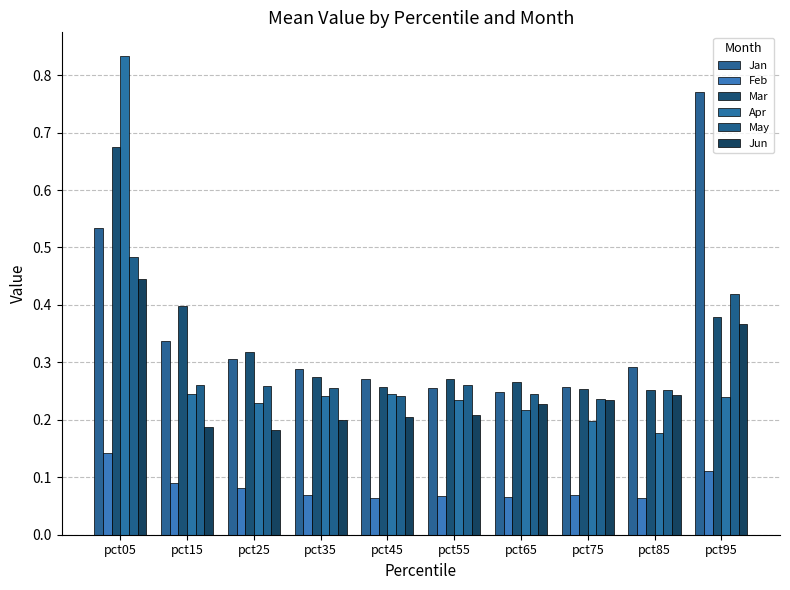

List the labels in order of Jun value, smallest first.

pct25, pct15, pct35, pct45, pct55, pct65, pct75, pct85, pct95, pct05